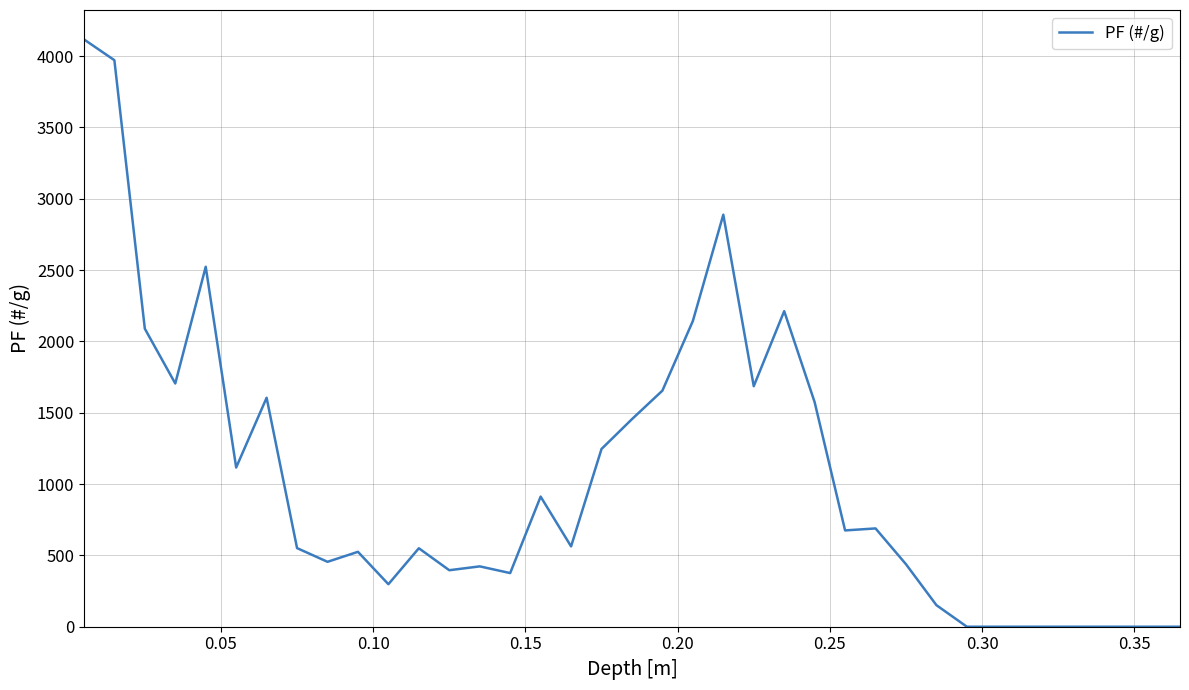

What is the difference between the maximum and minimum values?

4117